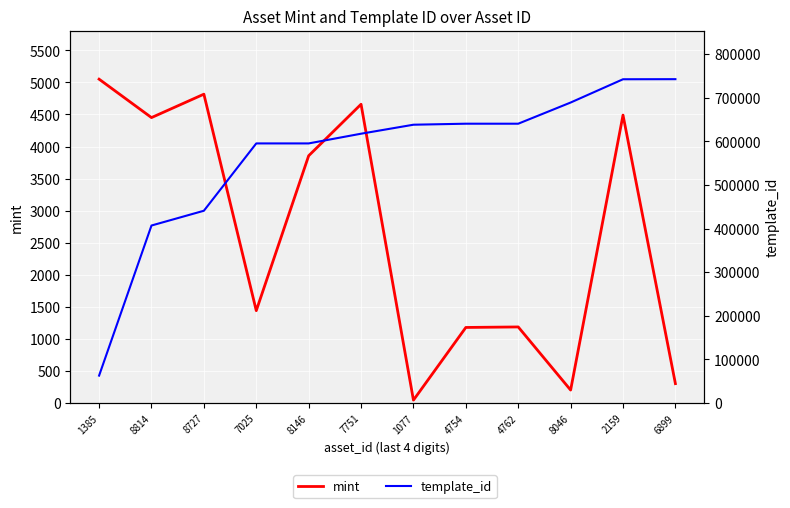

What is the maximum value for template_id?

742514